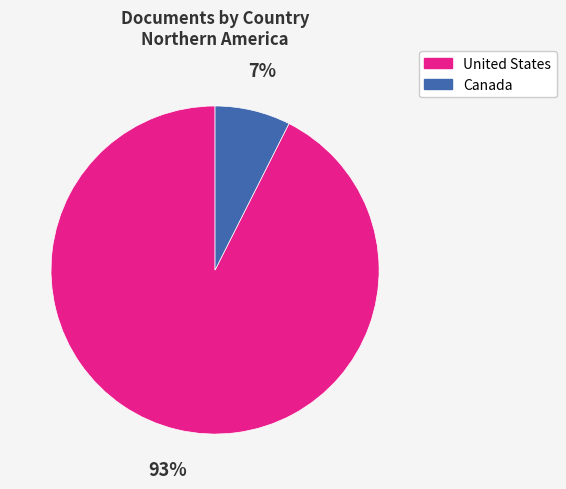

The United States slice represents 93% of the pie. True or false?

True